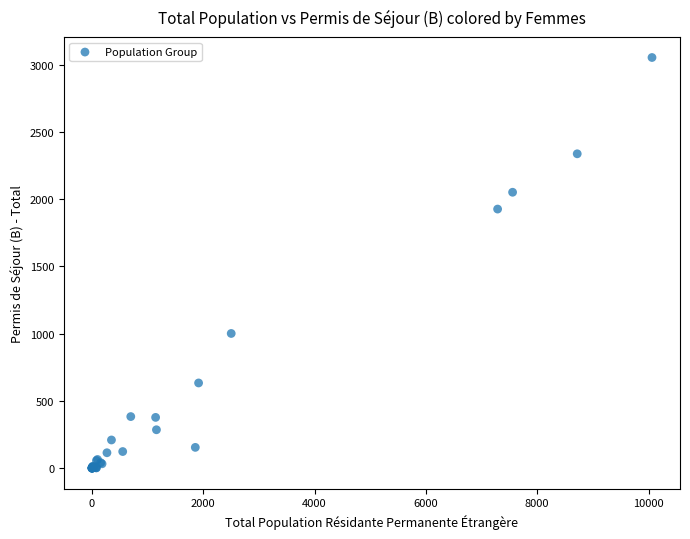

What Y value in the scatter plot is closest to 1527?

1927